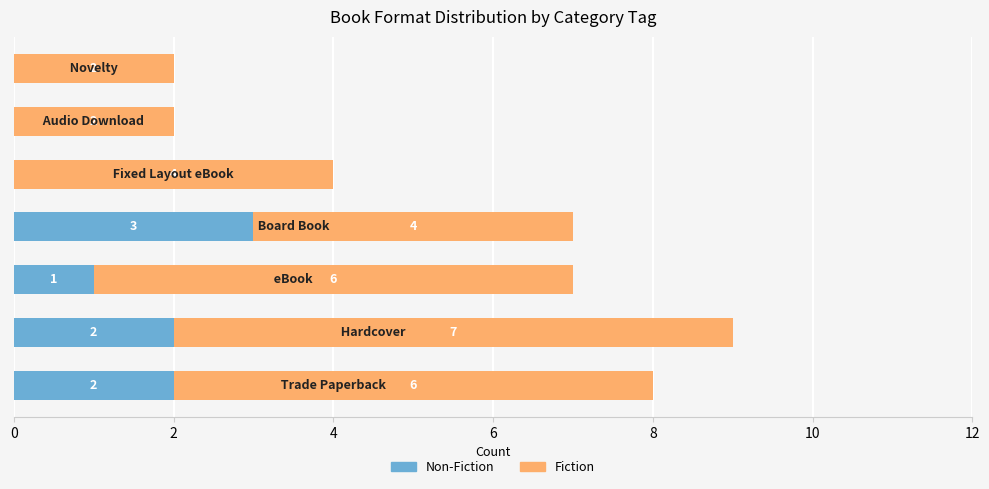

Count the Non-Fiction values in the range 0 to 2.

6